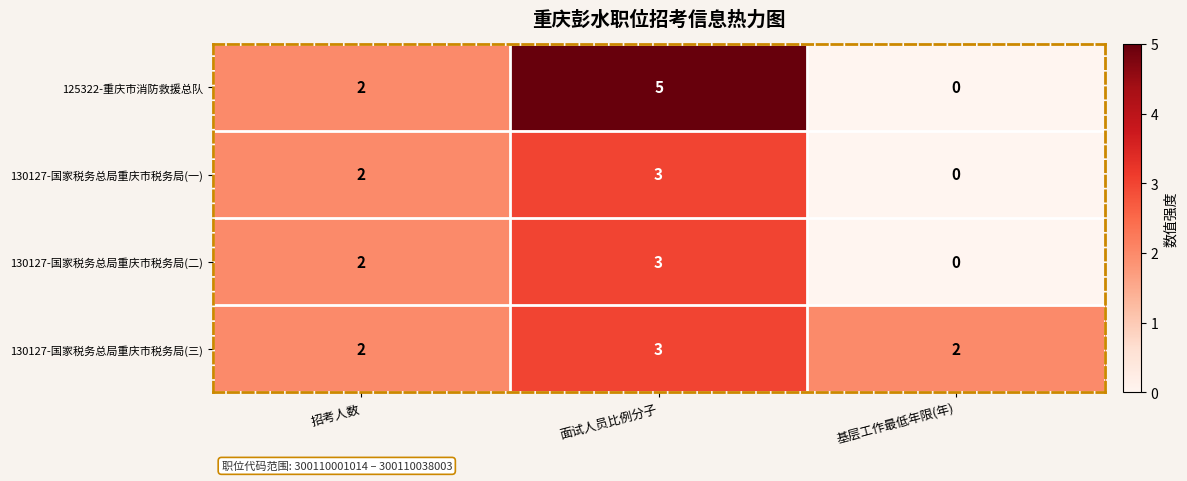

Which series has the widest spread of values?

125322-重庆市消防救援总队